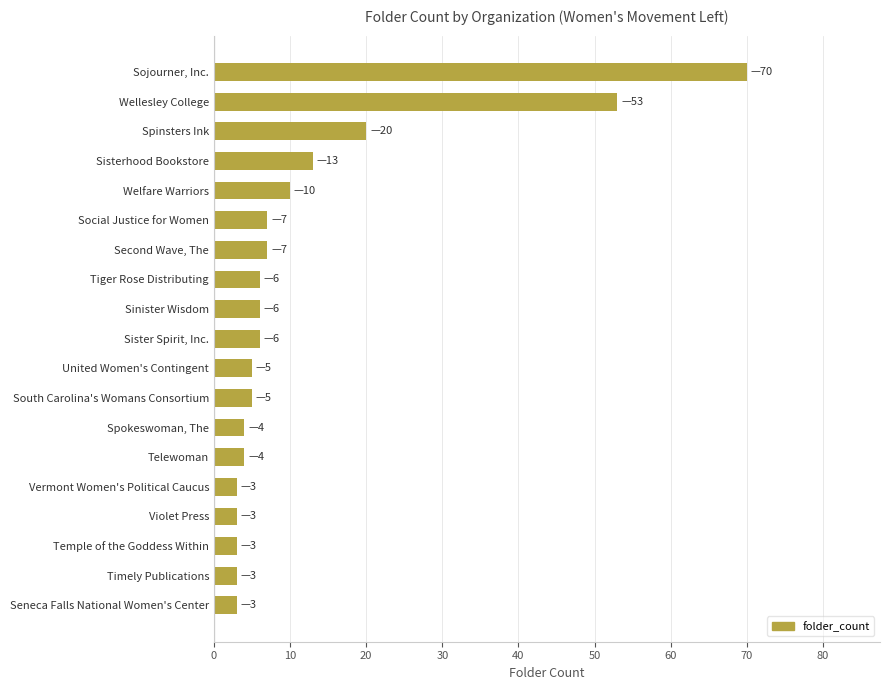

What is the sum of all values?

231